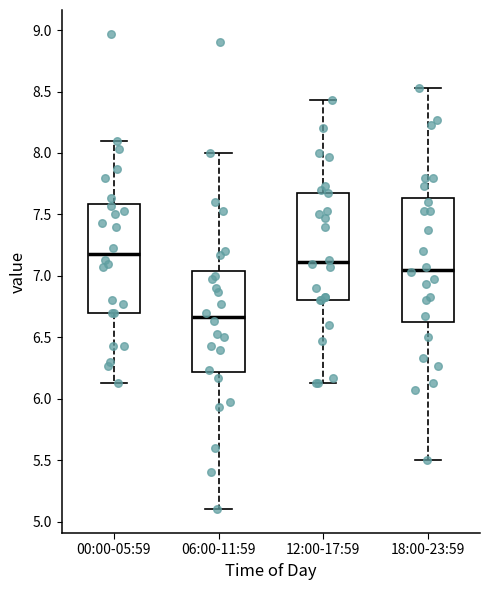

Which box has the highest median line?

00:00-05:59